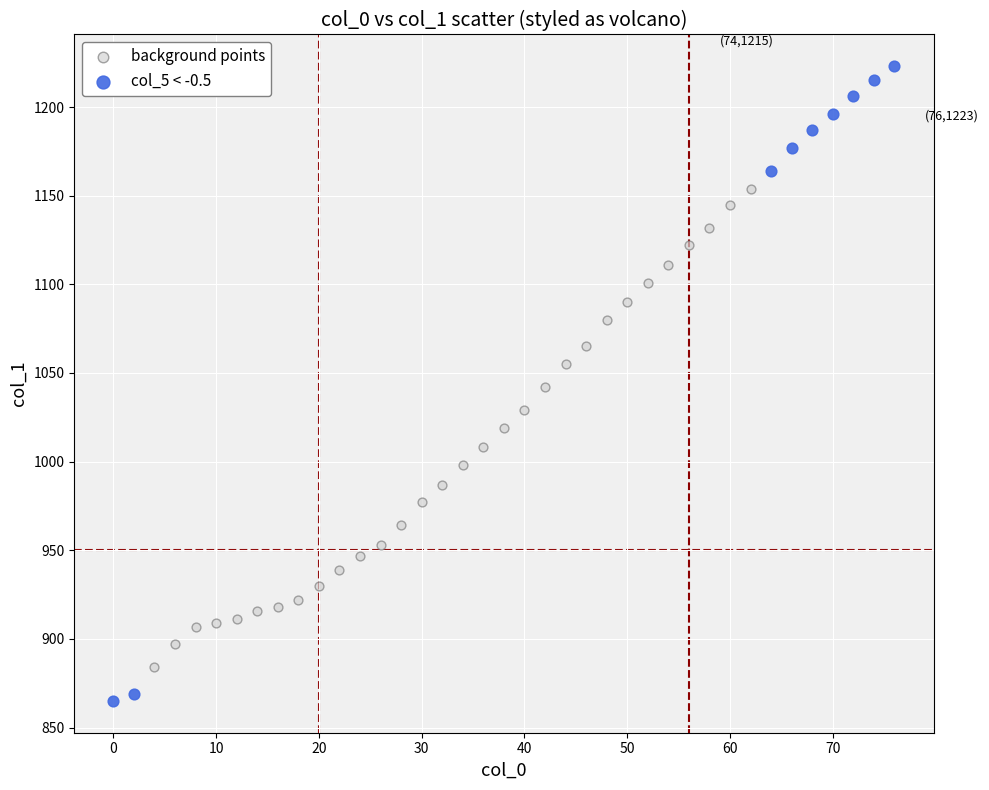

Which series reaches the maximum Y coordinate?

col_5 < -0.5